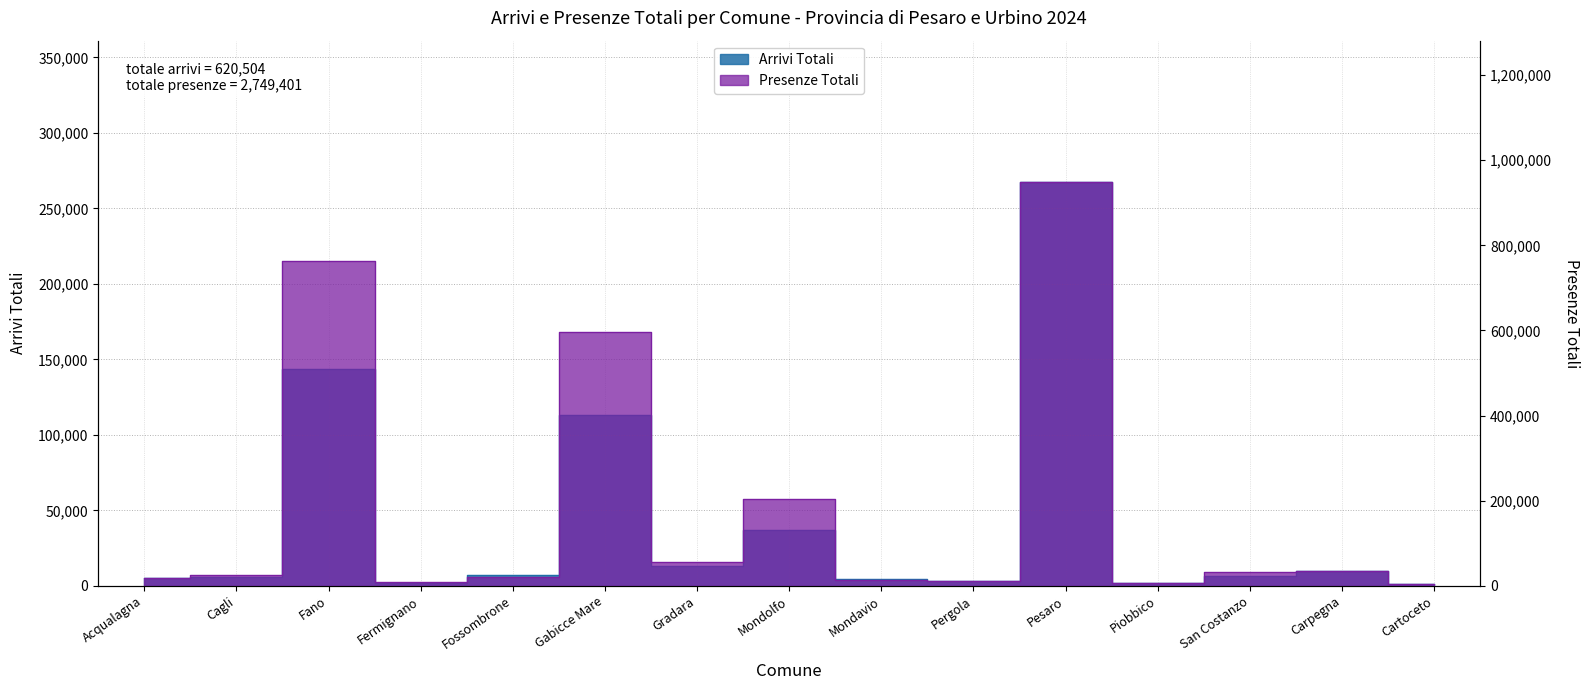

True or false: Arrivi Totali and Presenze Totali intersect in this chart.

False